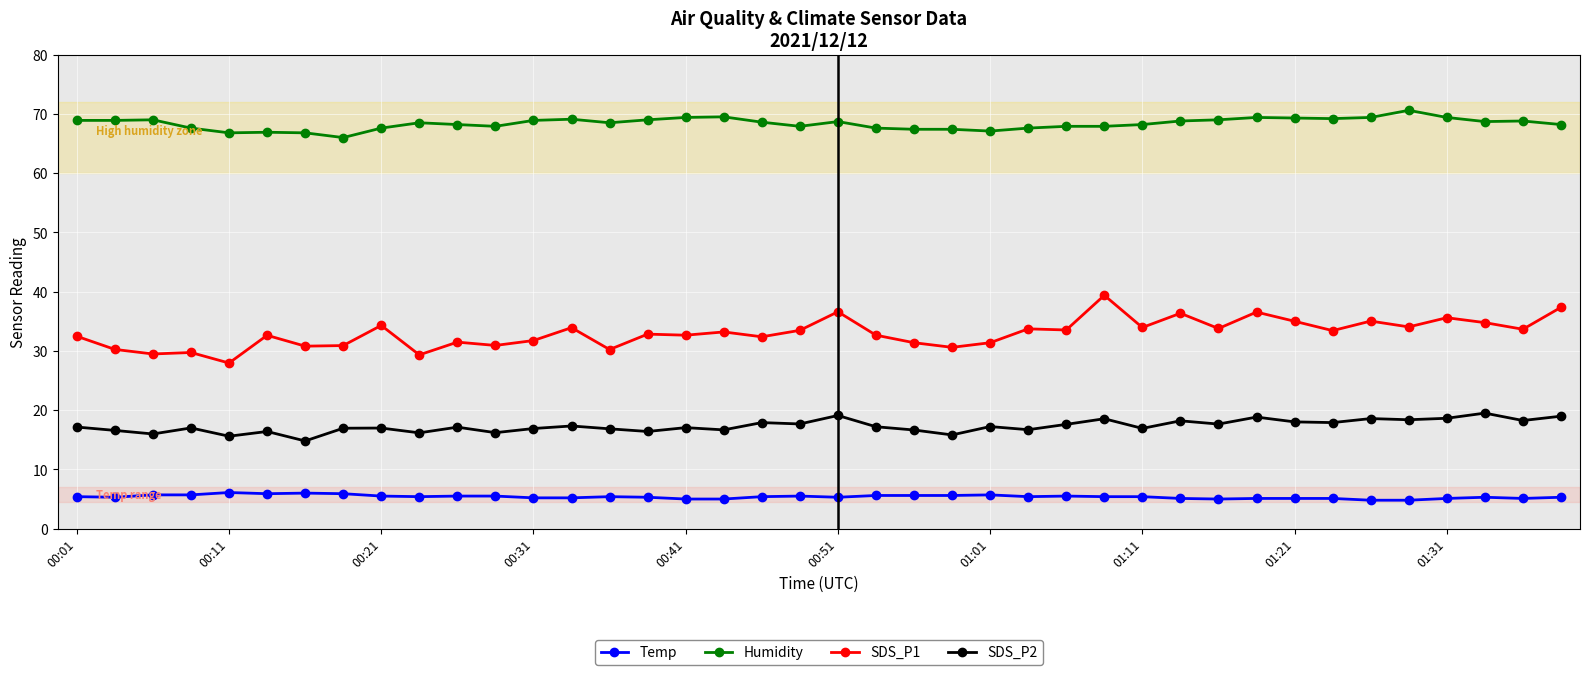

What is the difference between the maximum and minimum values in the Humidity series?

4.6